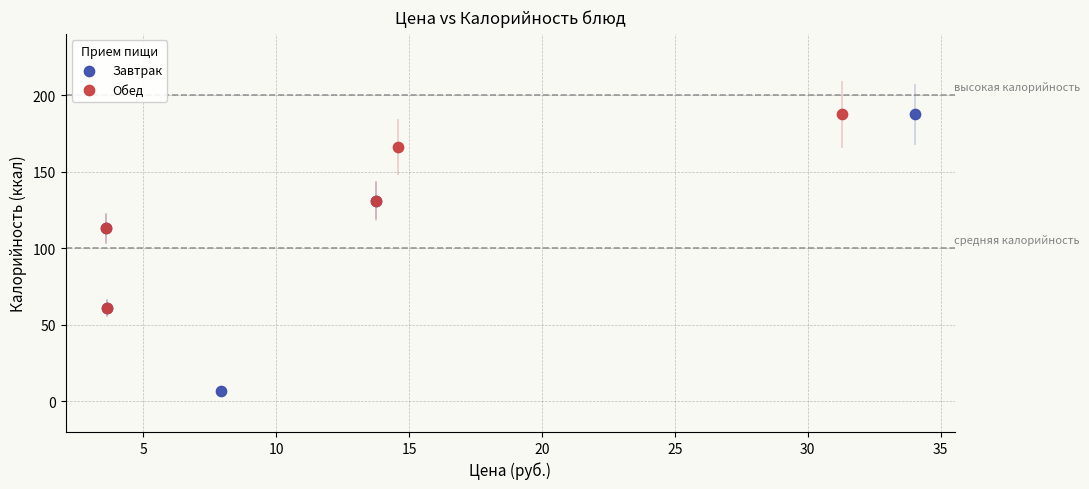

Which series contains the lowest Y value?

Завтрак